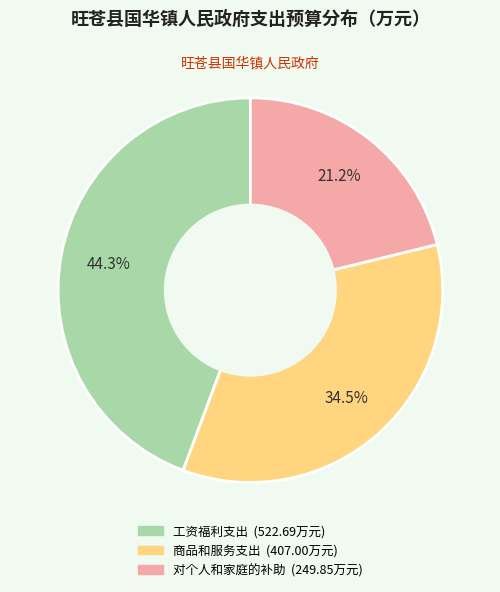

Which category has the biggest portion of the pie?

工资福利支出